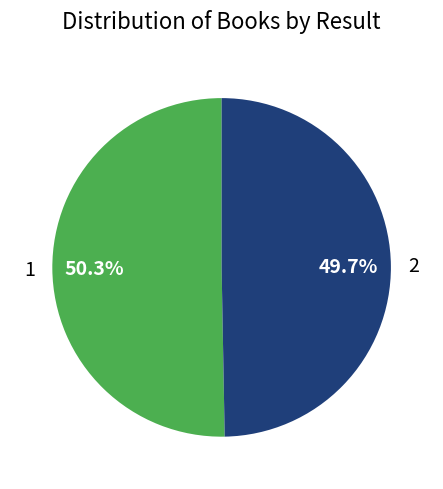

What percentage is the 2 slice, to the nearest percent?

50%